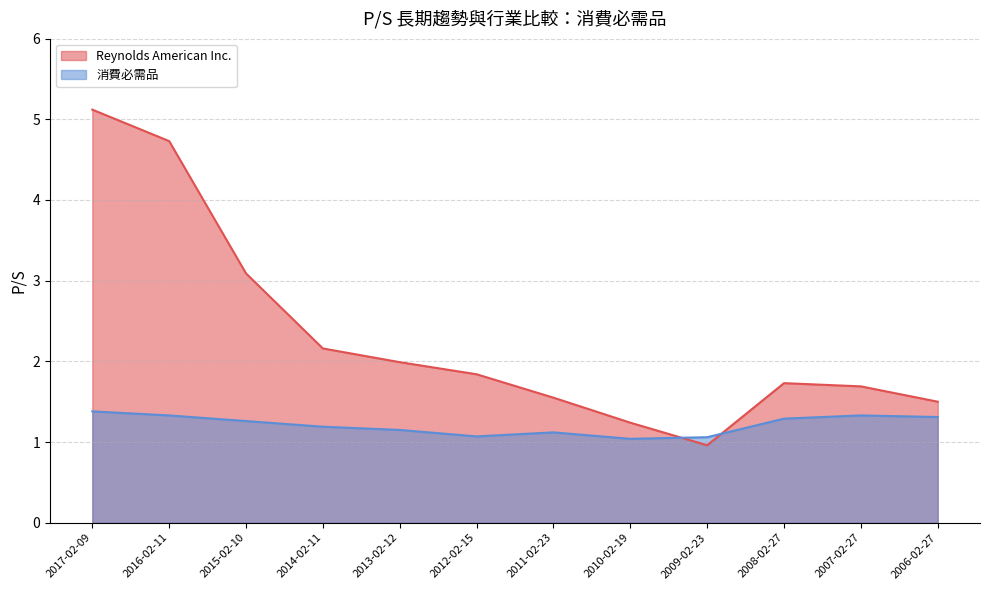

Between 2017-02-09 and 2008-02-27, which is larger?

2017-02-09